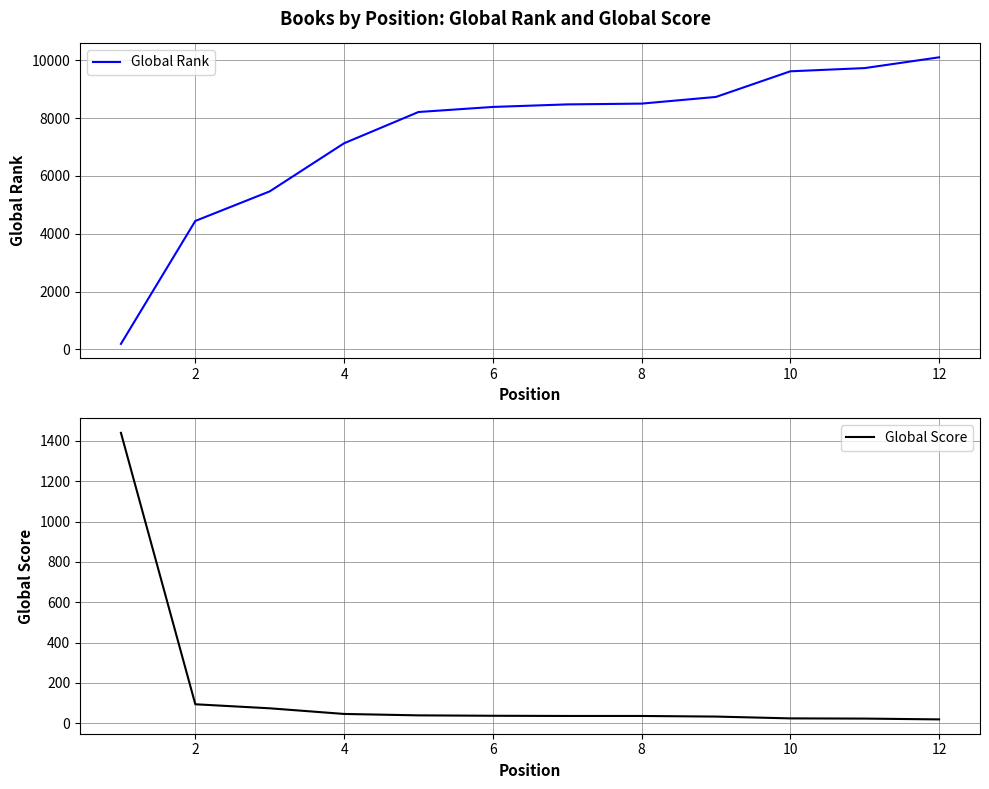

Between 2 and 12, which series saw the biggest shift?

Global Rank